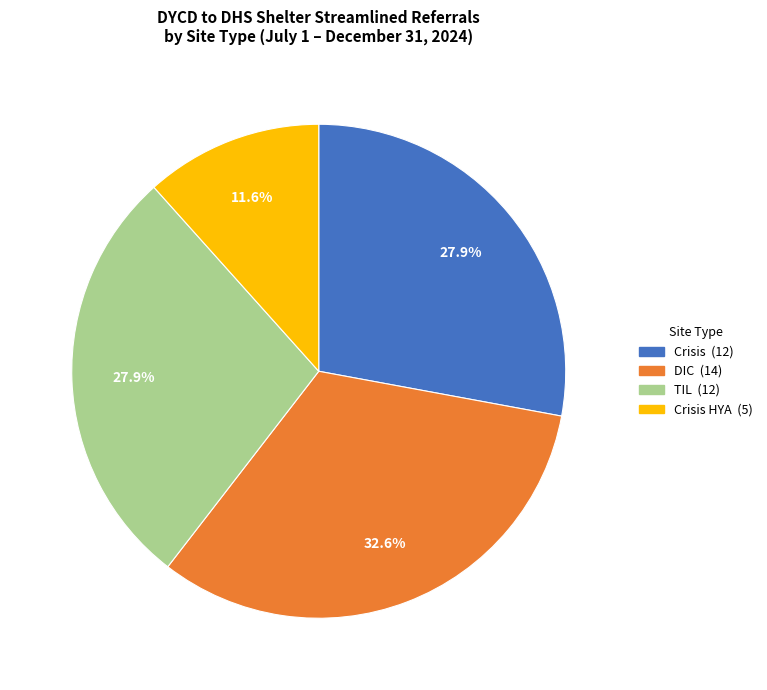

Is there a majority slice in this chart?

No